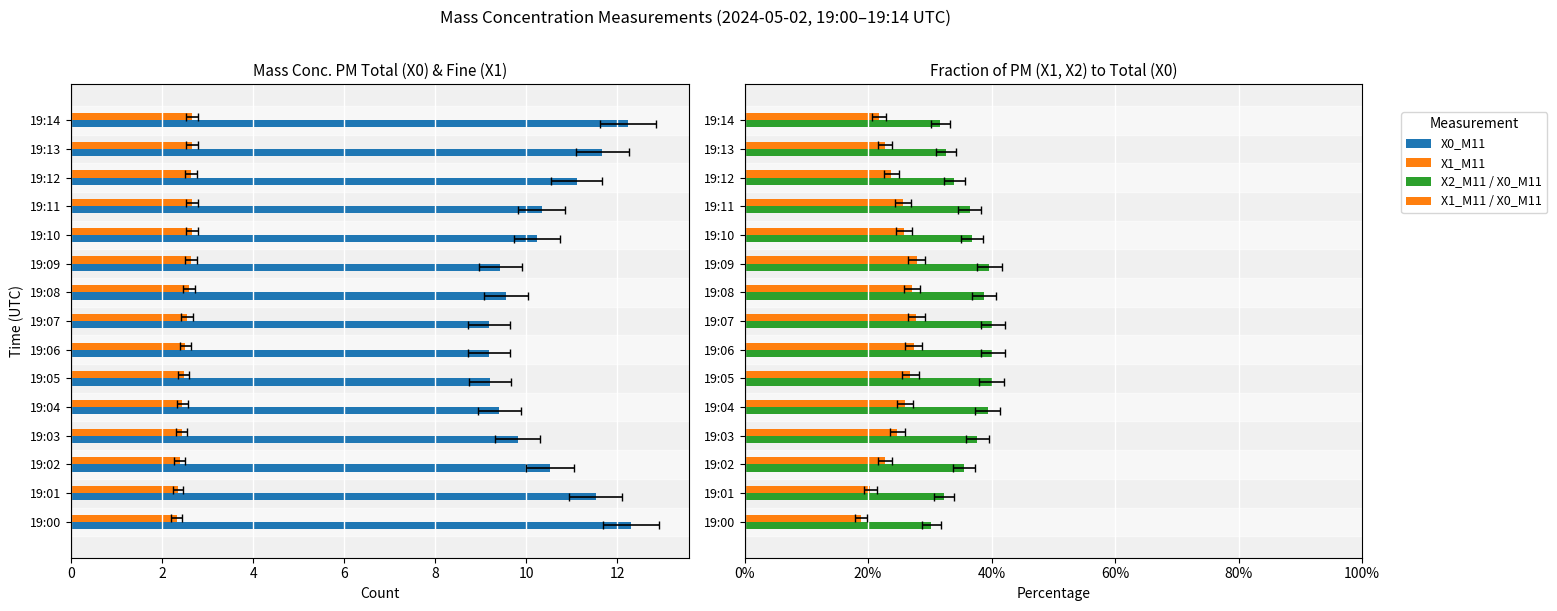

True or false: X1_M11 has a value of 2.4 at 19:03.

True